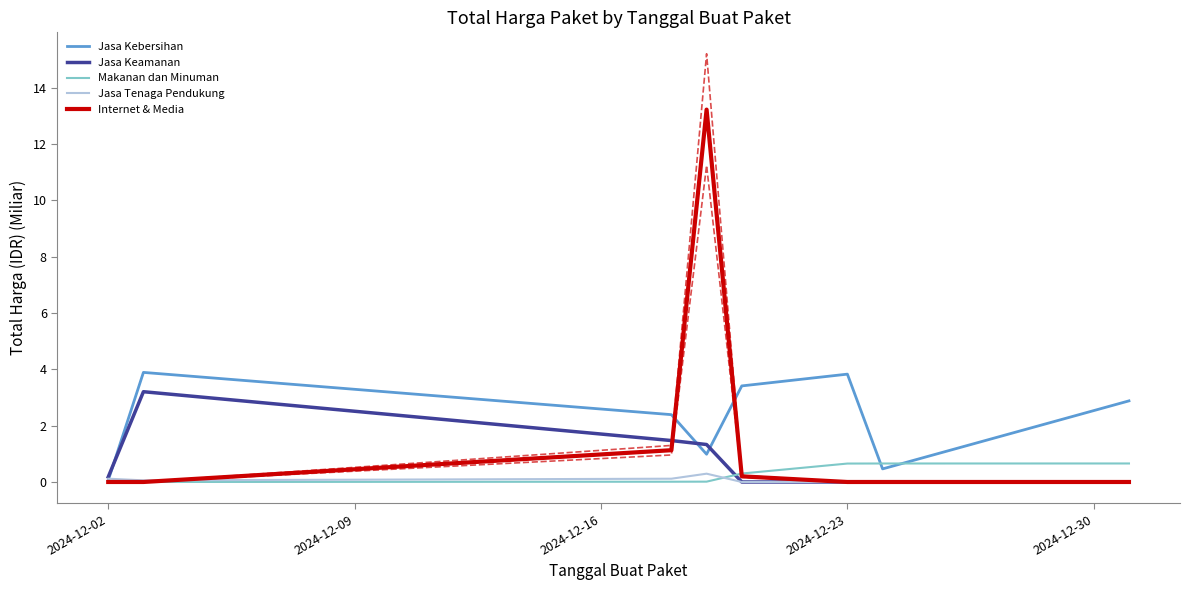

What is the total value across all series at 2024-12-02?

0.4